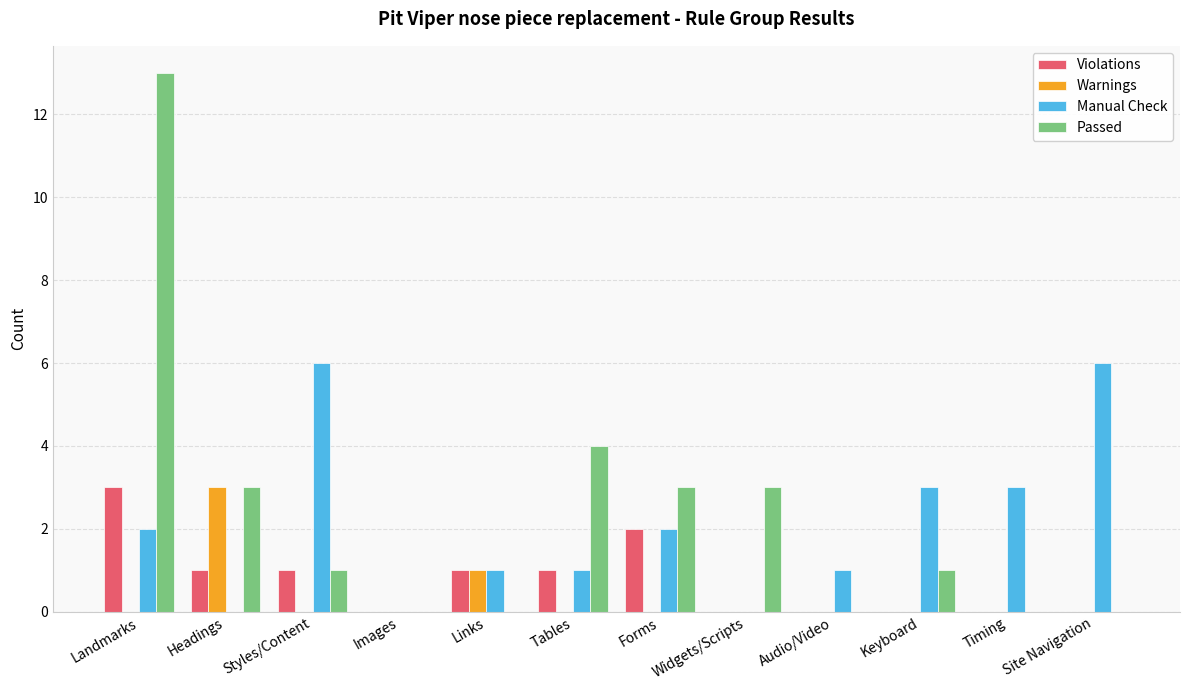

Which series has the widest spread of values?

Passed